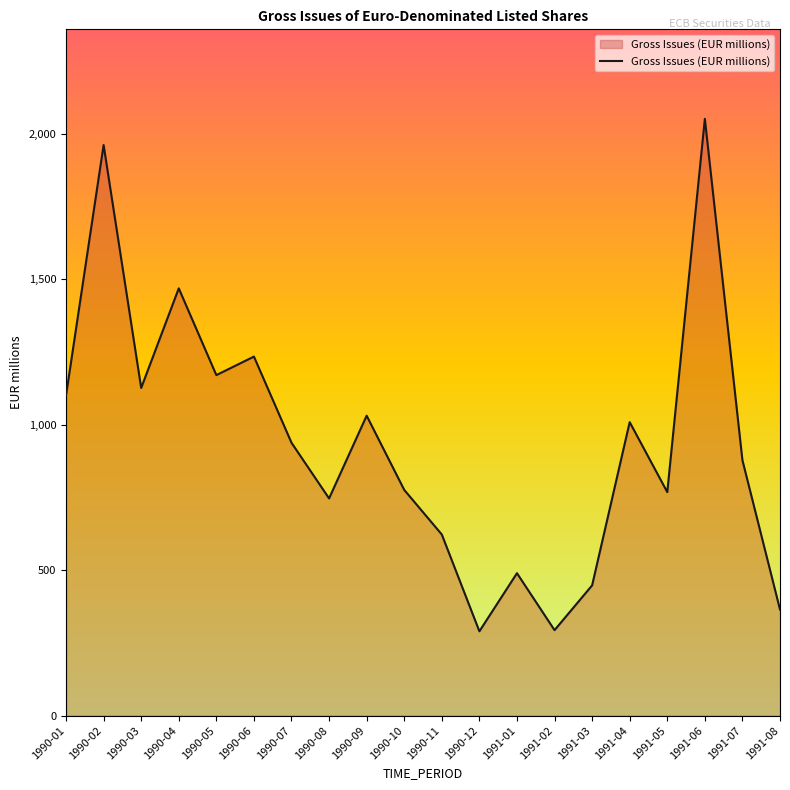

At which label does the data first exceed 938?

1990-01